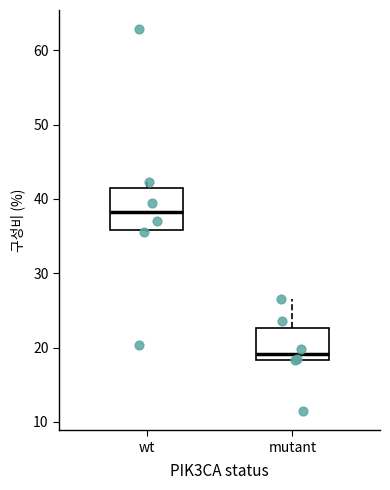

Reading left to right, transcribe this box plot: for each box, give where its median line is, the range the box spans, and where its two whiskers end, as read against the y-axis. The values are not printed on the chart, so give them approximately, as read against the axis.

wt: median 38, box 36 to 42, whiskers 35 to 42 (just above the box's upper edge)
mutant: median 19, box 18 to 23, whiskers 18 to 27